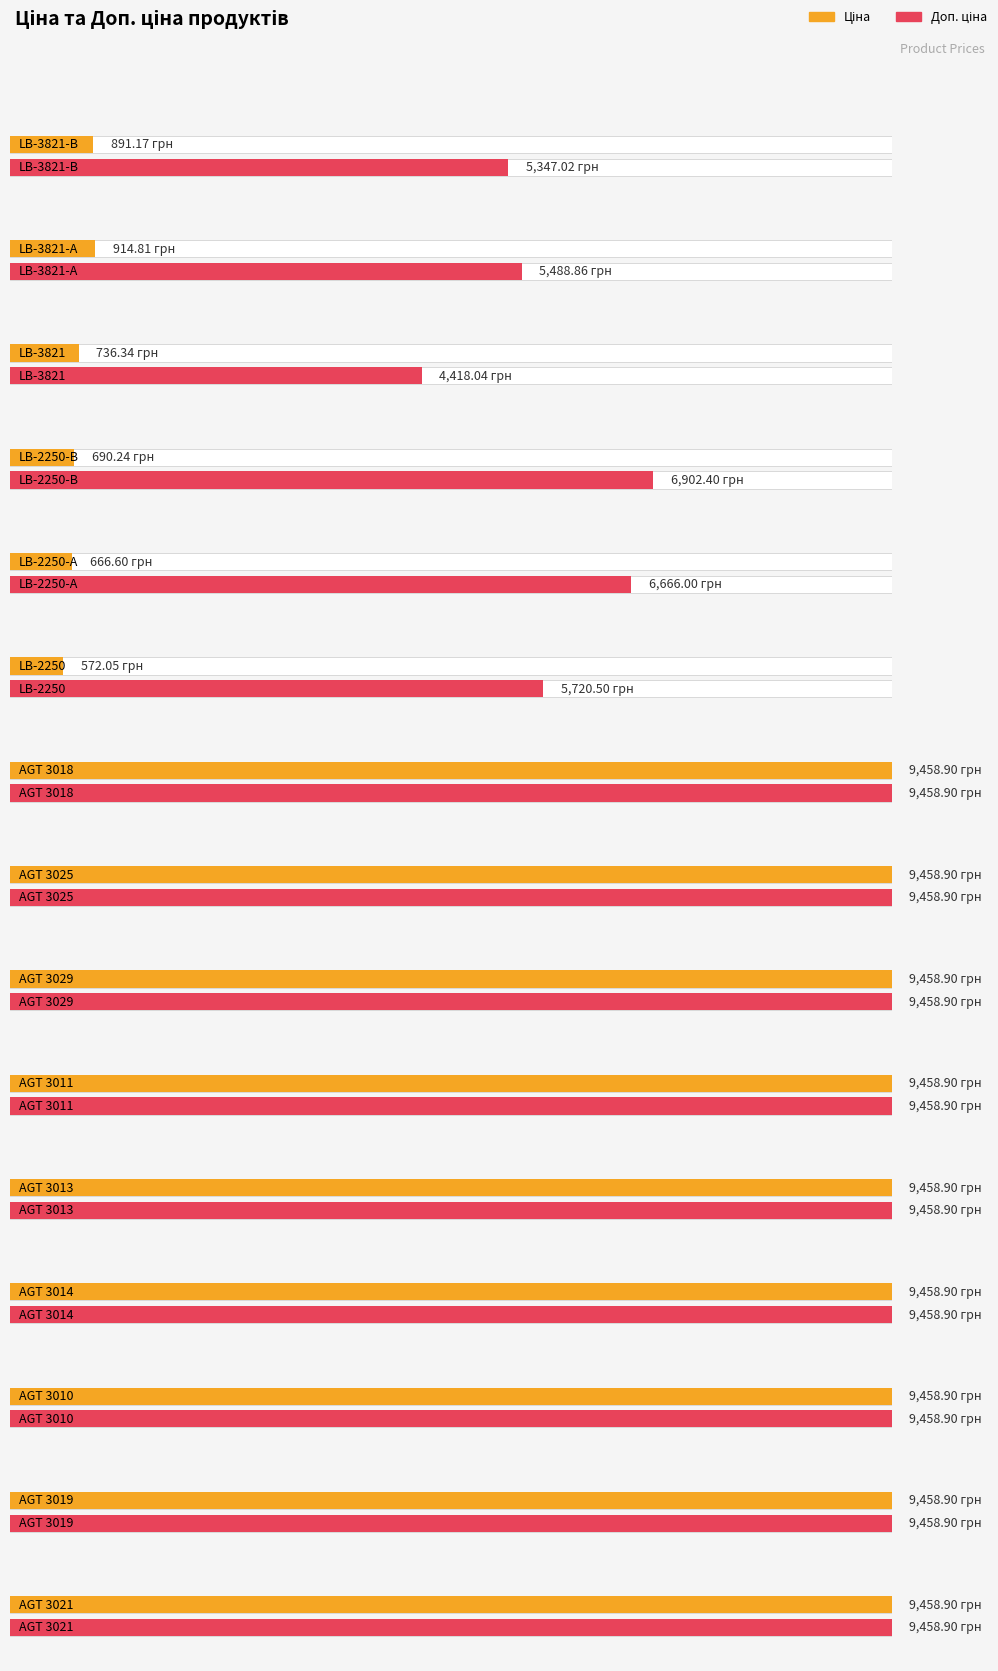

List the series in order of their overall mean, highest first.

Доп. ціна, Ціна